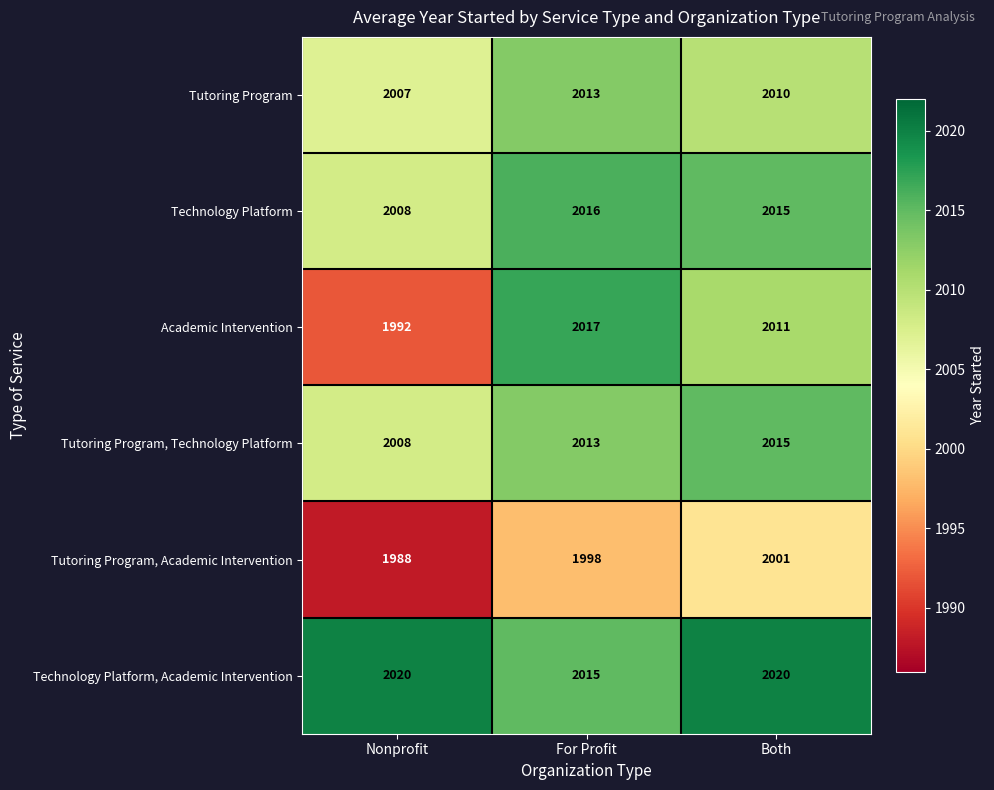

At which label does Tutoring Program, Technology Platform reach its minimum?

Nonprofit